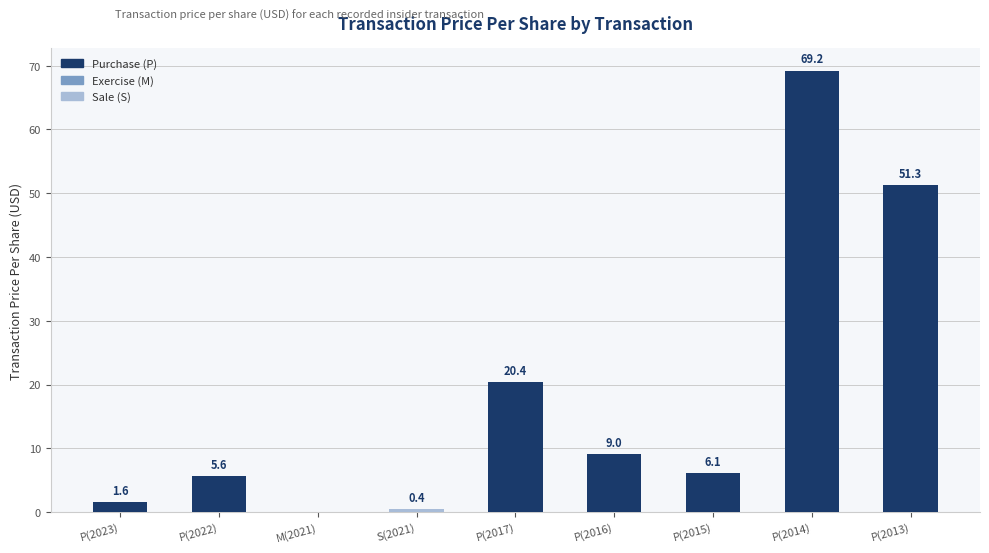

What is the maximum value shown in the chart?

69.2